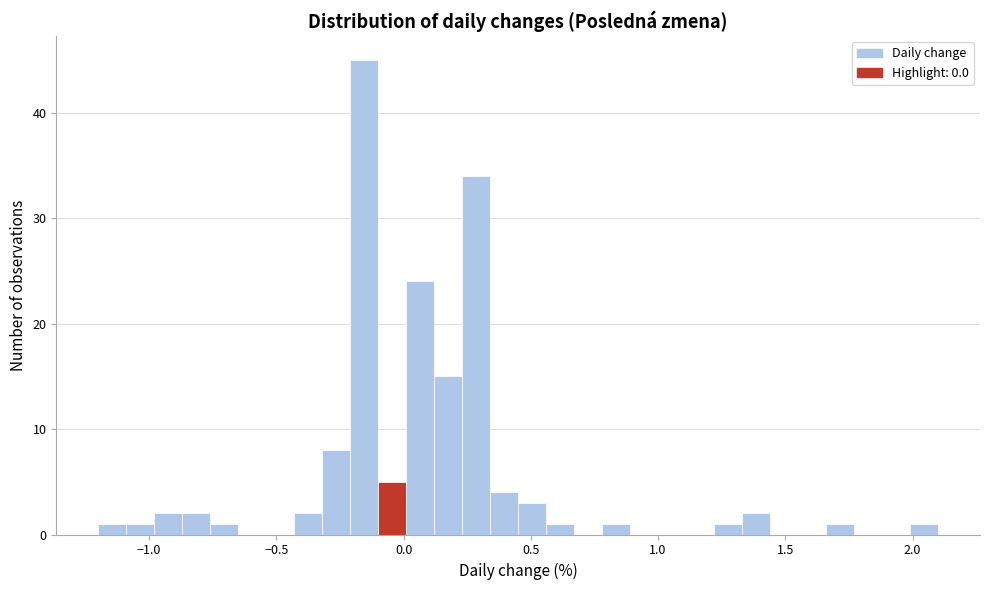

Read against the x-axis, roughly where is the centre of the tallest bar?

-0.15